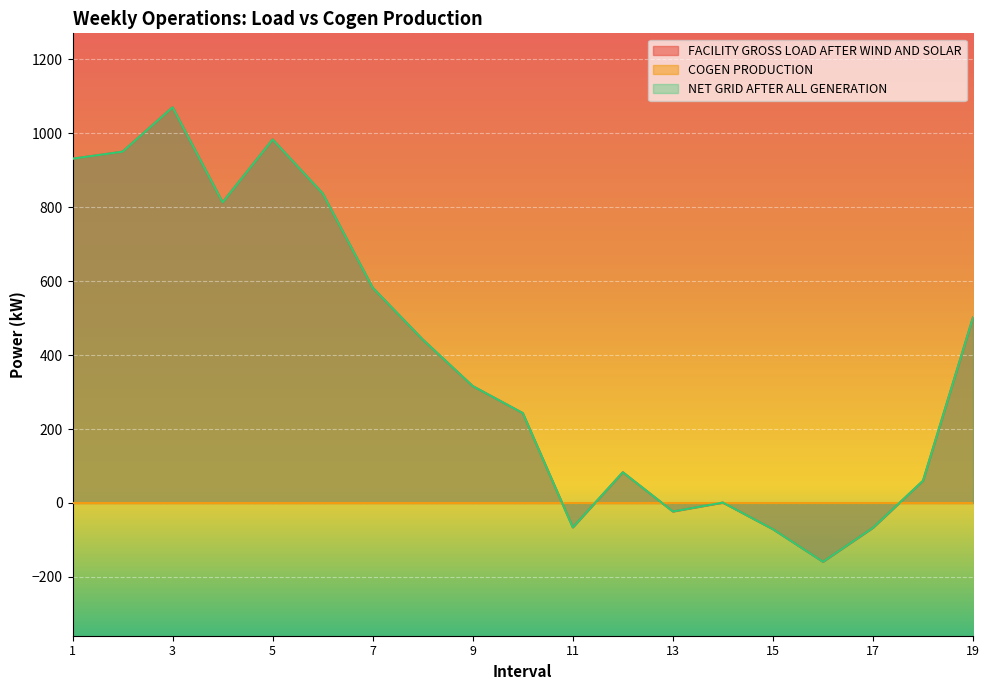

Does the chart display data point markers on the line(s)?

No